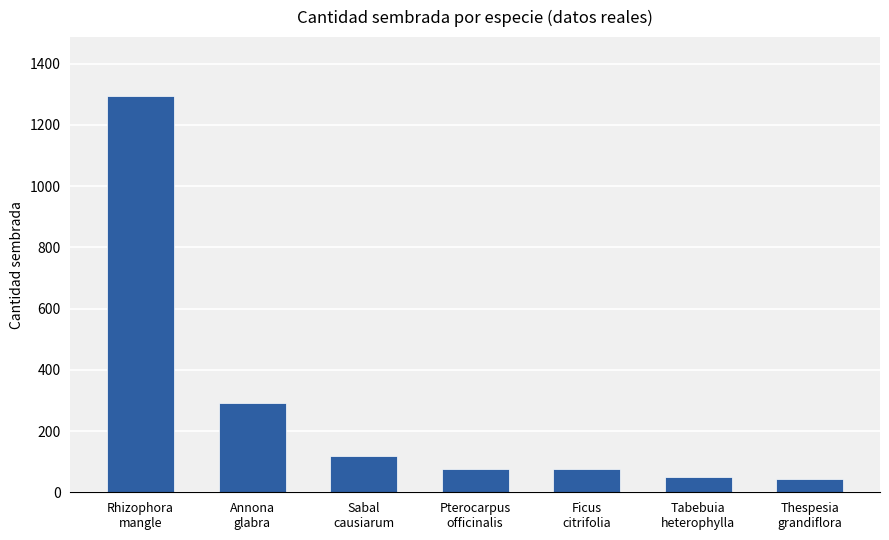

What is the label of the 4th bar from the left?

Pterocarpus
officinalis